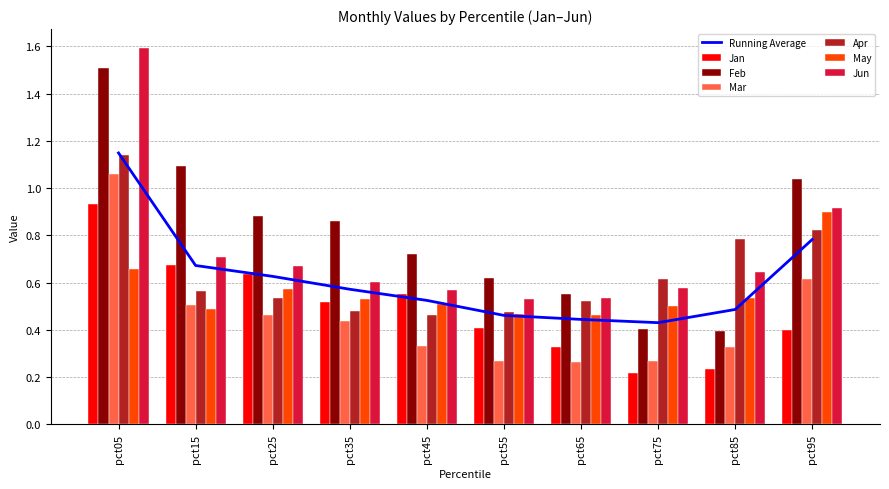

Reading left to right, transcribe all the data shown in this chart.

Jan: 0.9	0.7	0.6	0.5	0.6	0.4	0.3	0.2	0.2	0.4
Feb: 1.5	1.1	0.9	0.9	0.7	0.6	0.6	0.4	0.4	1.0
Mar: 1.1	0.5	0.5	0.4	0.3	0.3	0.3	0.3	0.3	0.6
Apr: 1.1	0.6	0.5	0.5	0.5	0.5	0.5	0.6	0.8	0.8
May: 0.7	0.5	0.6	0.5	0.5	0.5	0.5	0.5	0.5	0.9
Jun: 1.6	0.7	0.7	0.6	0.6	0.5	0.5	0.6	0.6	0.9